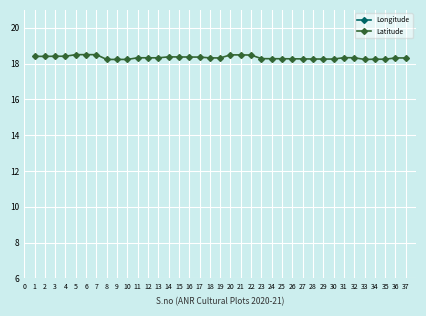

True or false: Latitude has a value of 18.5 at 22.

True